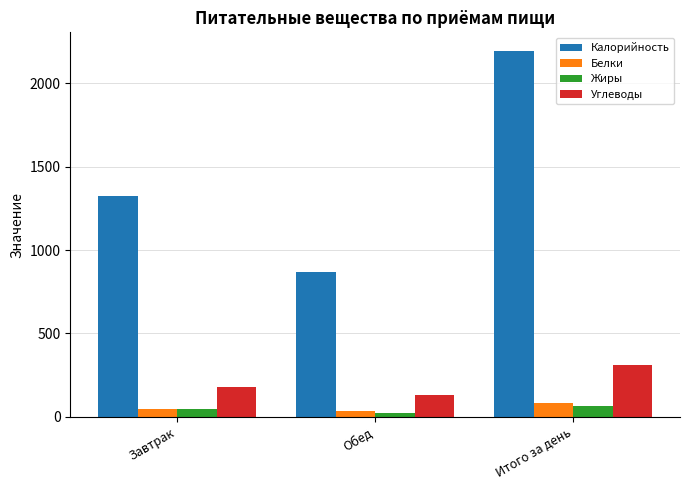

Which series has the largest range (max minus min)?

Калорийность